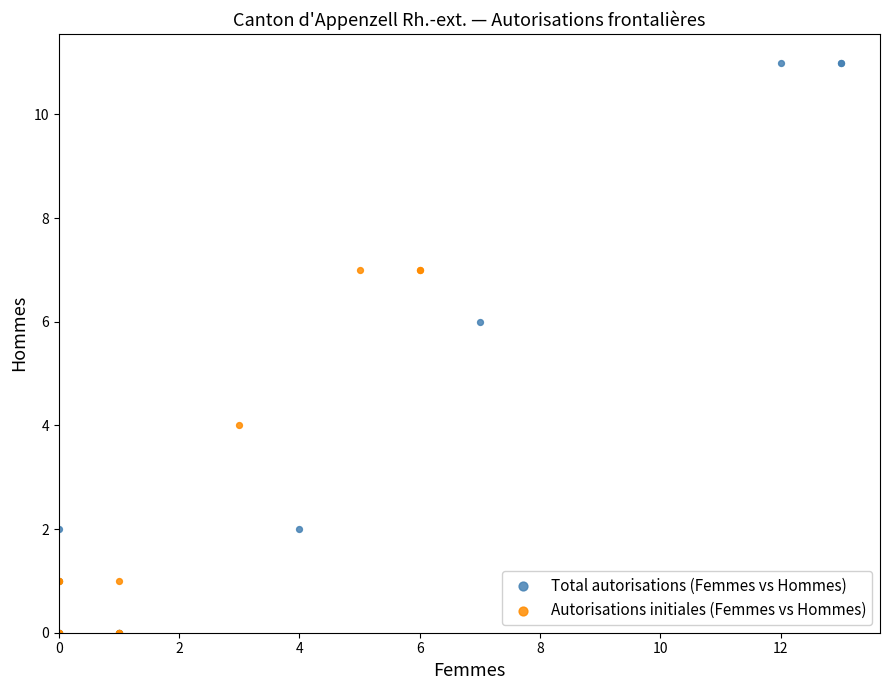

Which series has the widest spread of Y values?

Total autorisations (Femmes vs Hommes)